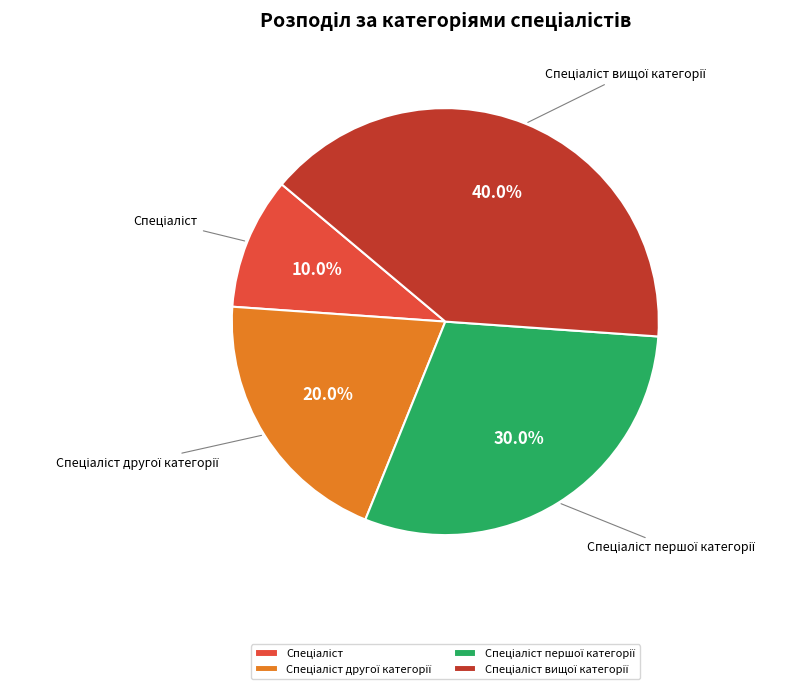

Is there any slice that represents more than half of the pie?

No